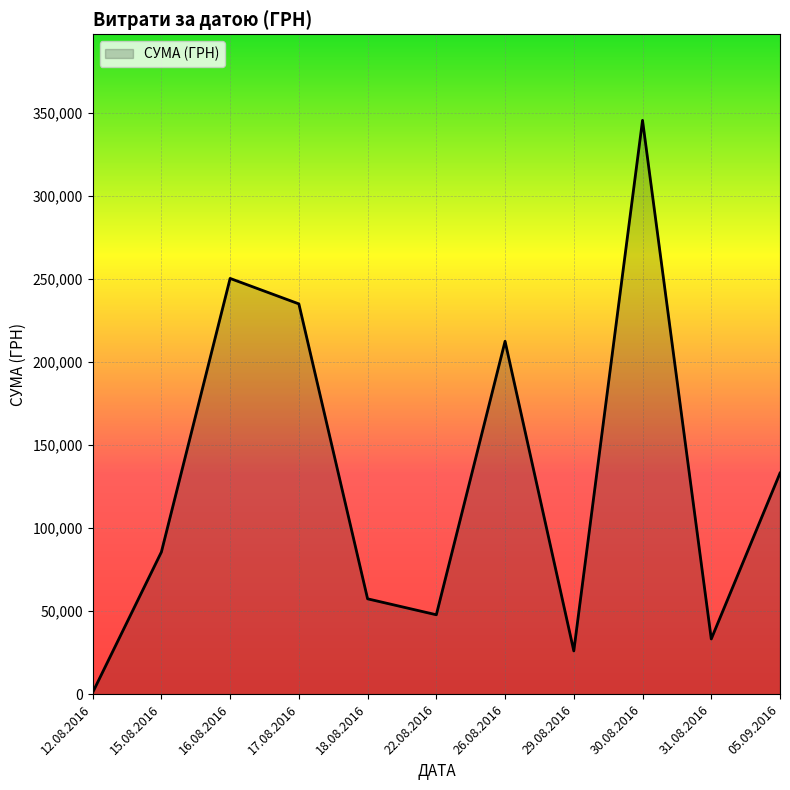

Does the chart display data point markers on the line(s)?

No